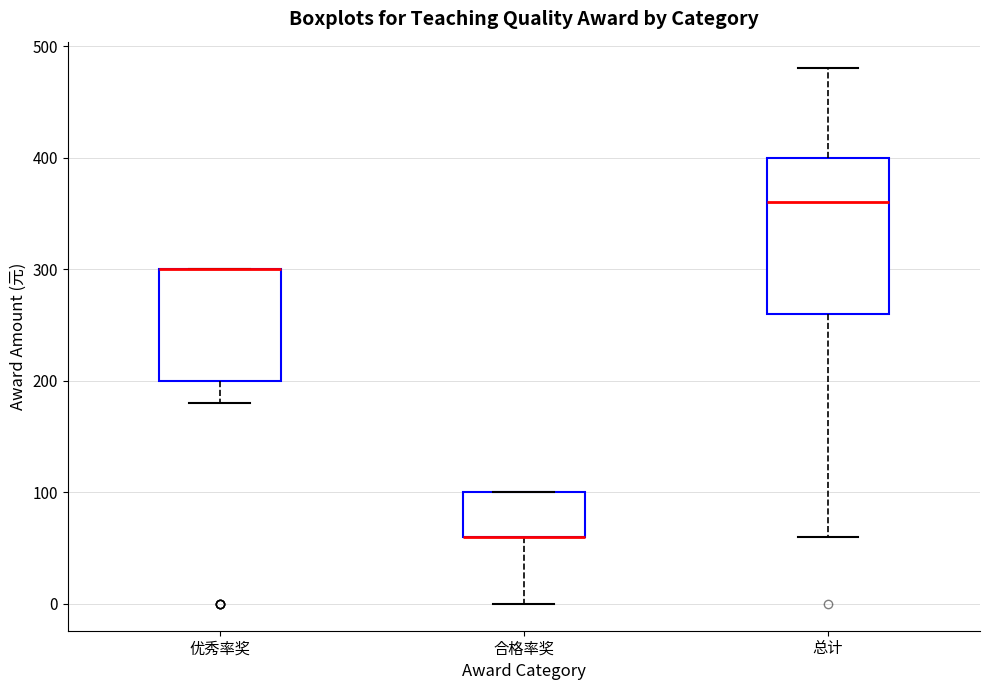

Reading left to right, transcribe this box plot: for each box, give where its median line is, the range the box spans, and where its two whiskers end, as read against the y-axis. The values are not printed on the chart, so give them approximately, as read against the axis.

优秀率奖: median 300 (drawn on the box's upper edge), box 200 to 300, whiskers 180 to 300
合格率奖: median 60 (drawn on the box's lower edge), box 60 to 100, whiskers 0 to 100
总计: median 360, box 260 to 400, whiskers 60 to 480